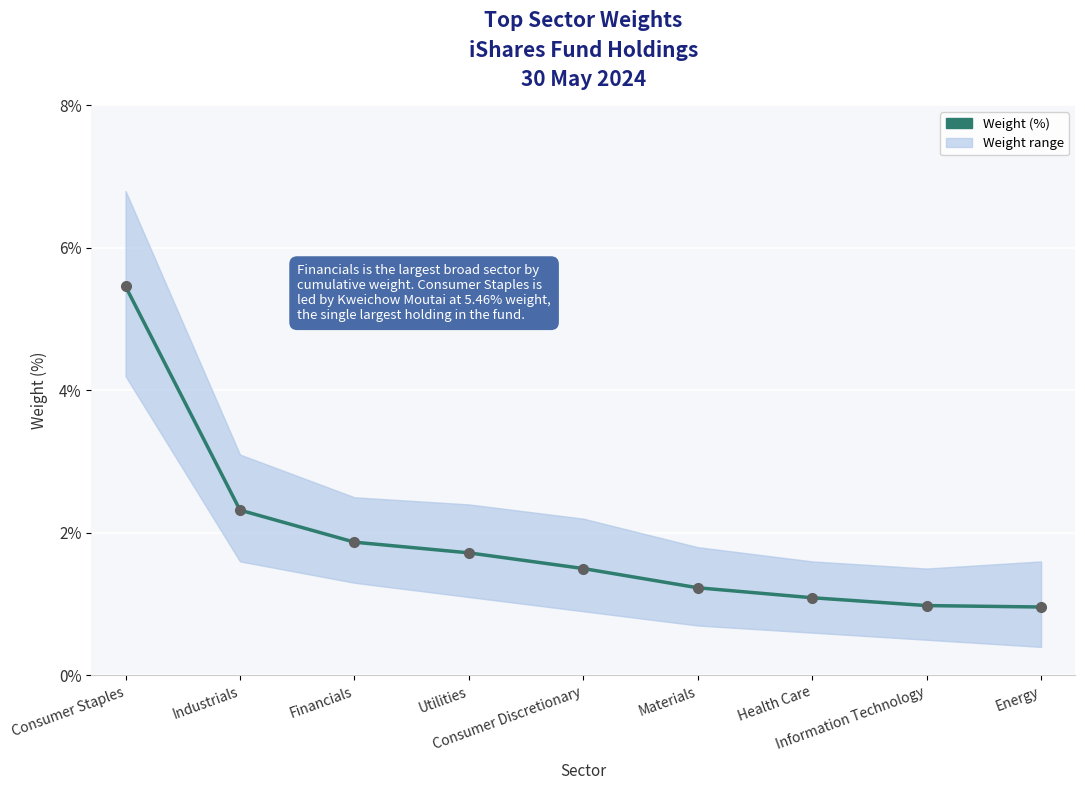

List the labels in order of value, largest first.

Consumer Staples, Industrials, Financials, Utilities, Consumer Discretionary, Materials, Health Care, Information Technology, Energy